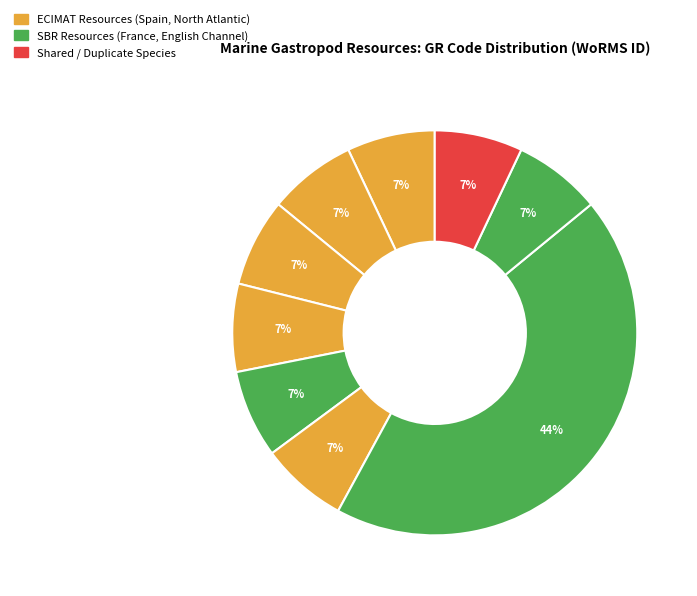

To the nearest percent, what is the average slice percentage?

11%